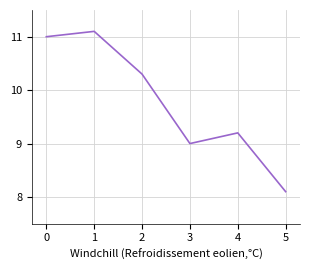

What is the ratio of the value at 1 to the value at 0?

1.0